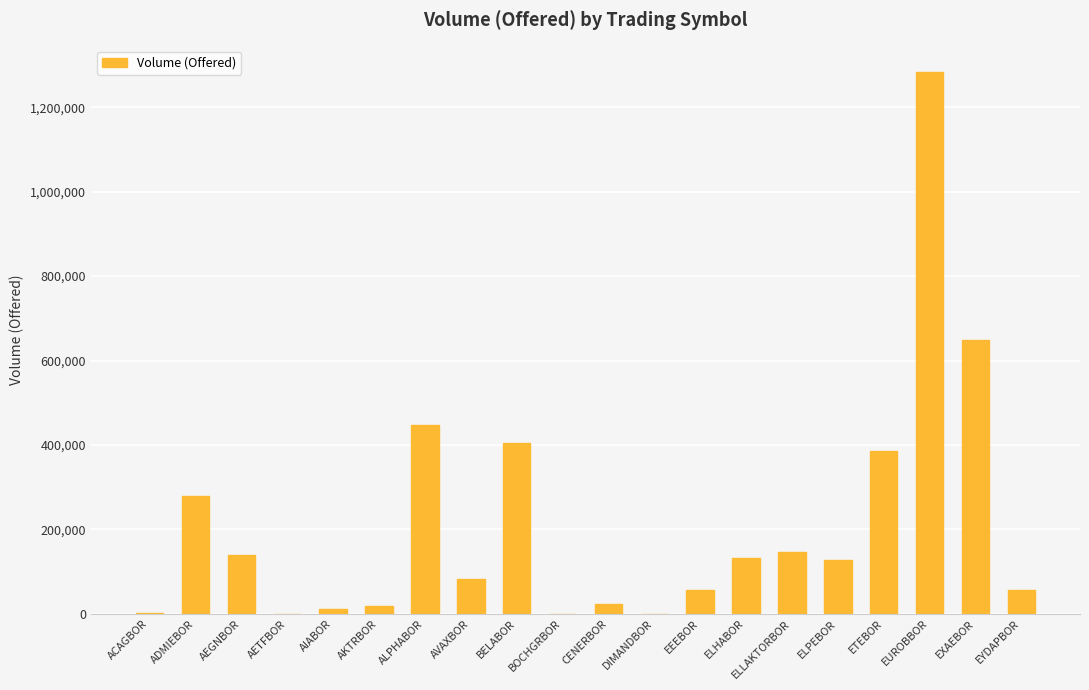

Does the chart contain stacked bars?

No